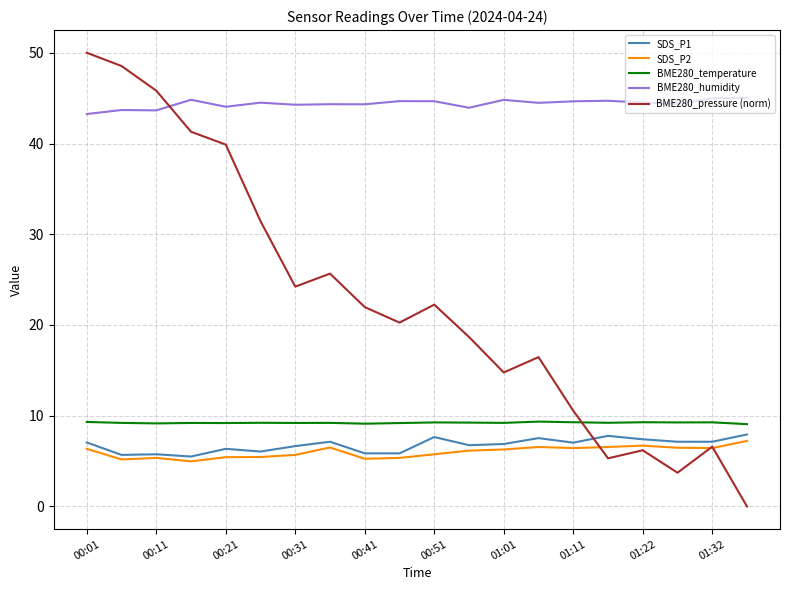

Which series has the largest total across all categories?

BME280_humidity